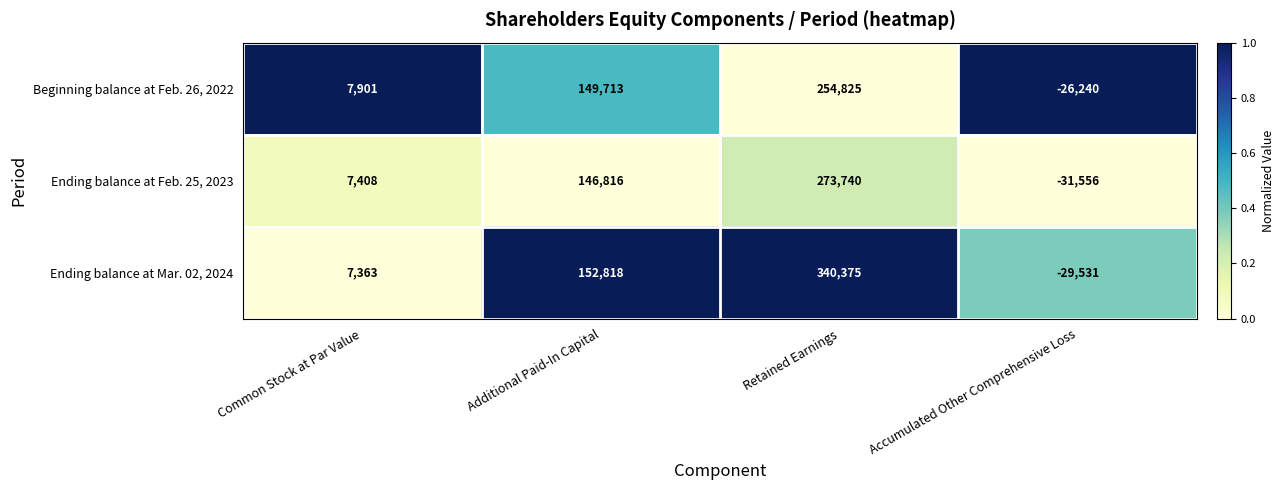

How many positive values does the Ending balance at Mar. 02, 2024 series have?

3